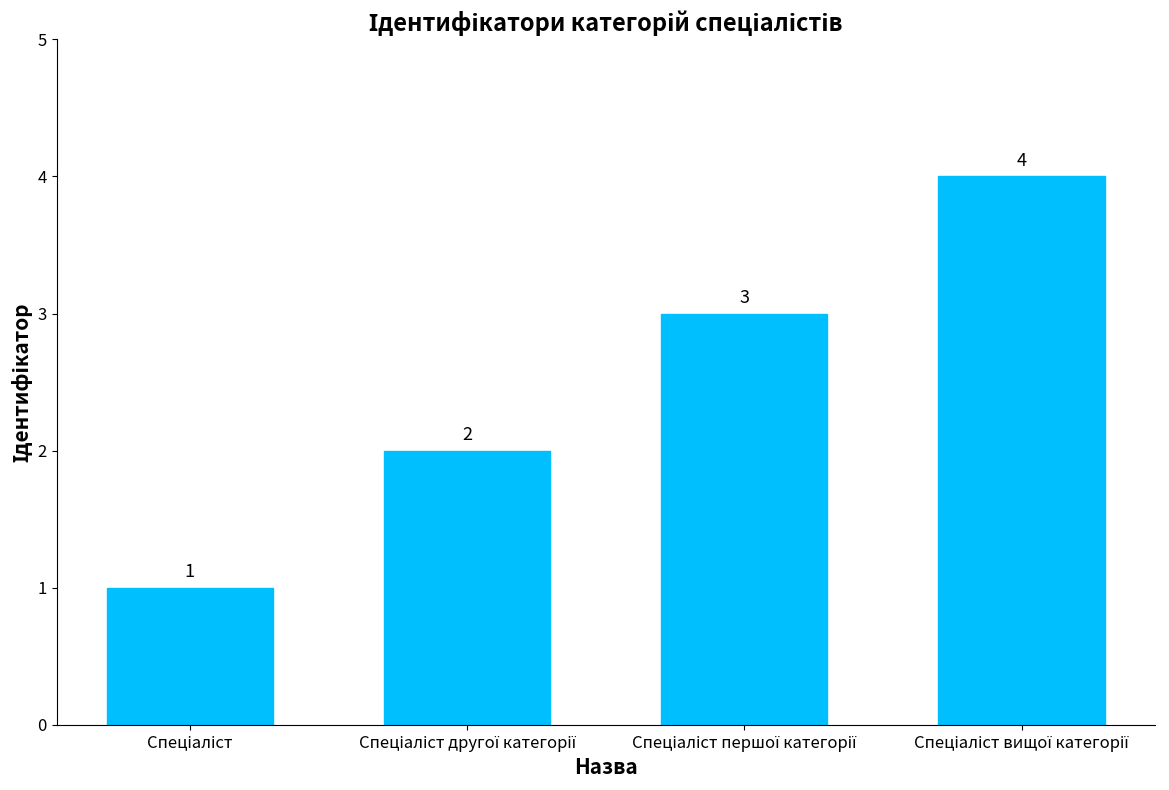

Count the values in the range 2 to 4.

3